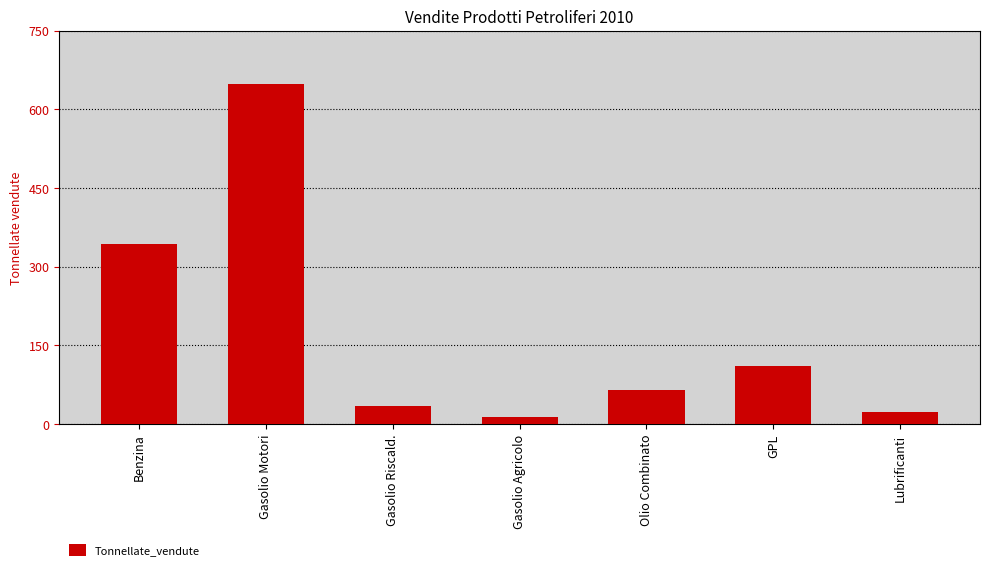

What is the change in value from Gasolio Agricolo to Olio Combinato?

+50.7